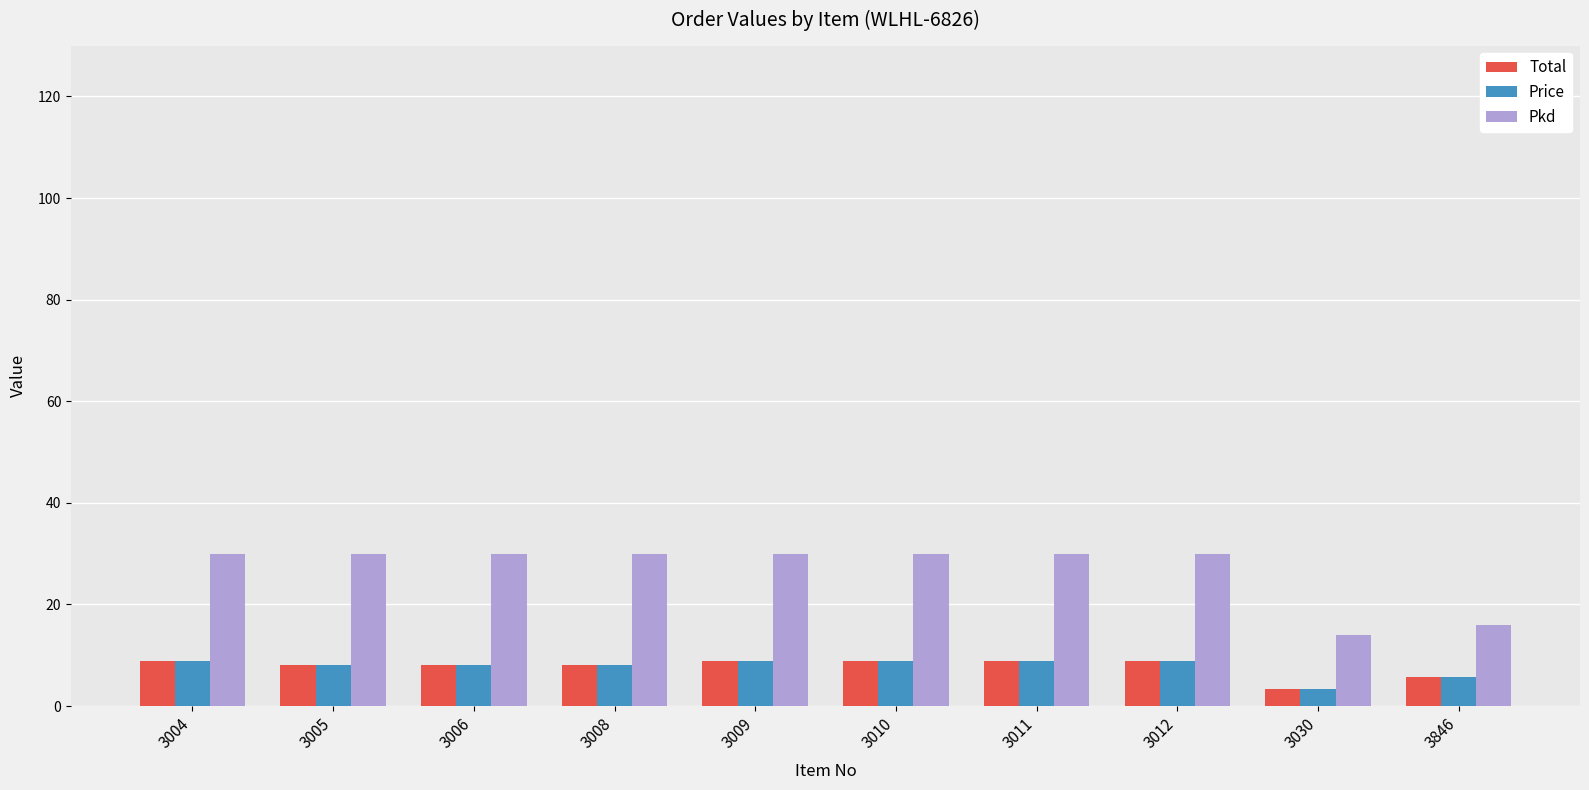

What is the difference between the maximum and minimum values in the Total series?

5.4